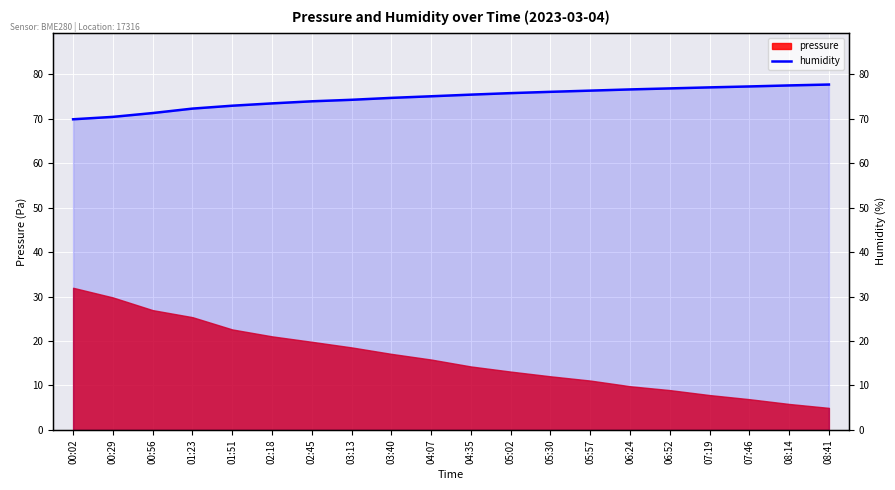

Does the chart display data point markers on the line(s)?

No